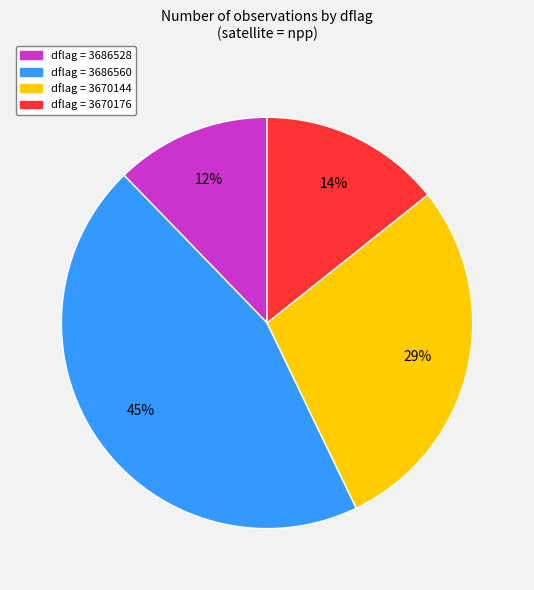

How many segments does this pie chart have?

4